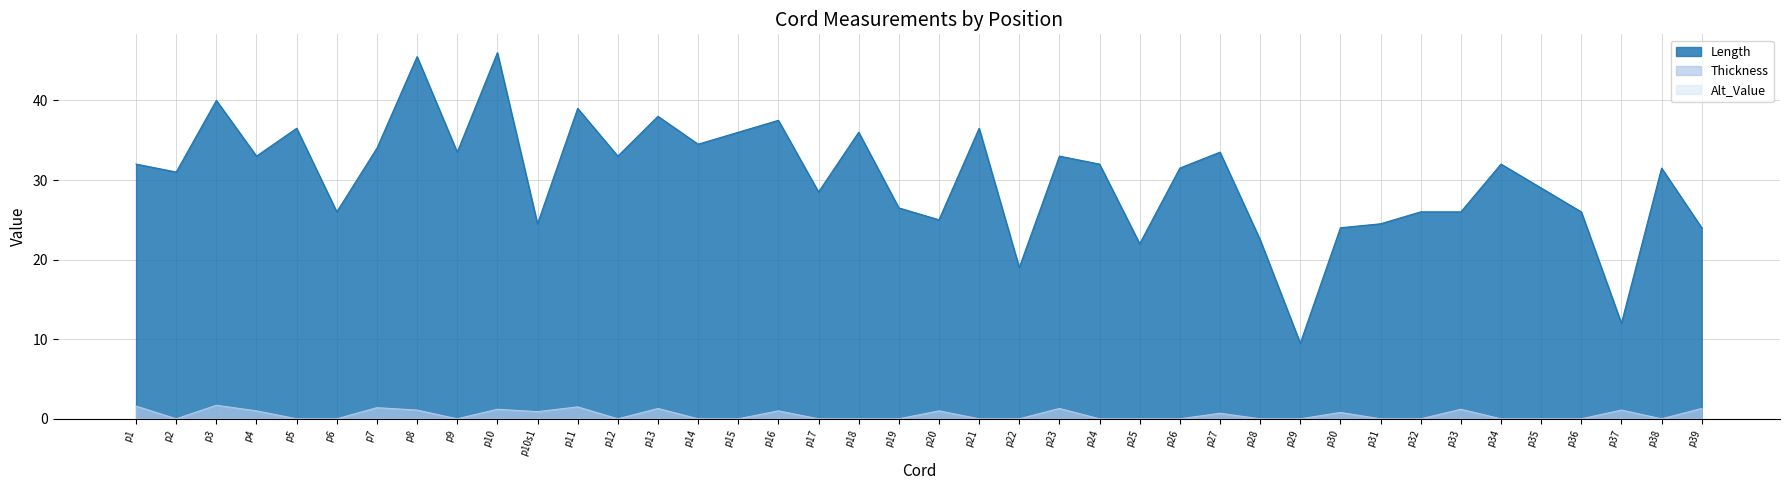

Reading right to left, list all the values displayed in this chart.

Length: 24.0	31.5	12.0	26.0	29.0	32.0	26.0	26.0	24.5	24.0	9.5	22.5	33.5	31.5	22.0	32.0	33.0	19.0	36.5	25.0	26.5	36.0	28.5	37.5	36.0	34.5	38.0	33.0	39.0	24.5	46.0	33.5	45.5	34.0	26.0	36.5	33.0	40.0	31.0	32.0
Thickness: 1.3	0.0	1.1	0.0	0.0	0.0	1.2	0.0	0.0	0.8	0.0	0.0	0.7	0.0	0.0	0.0	1.3	0.0	0.0	1.0	0.0	0.0	0.0	1.0	0.0	0.0	1.3	0.0	1.5	0.9	1.2	0.0	1.1	1.4	0.0	0.0	1.0	1.7	0.0	1.6